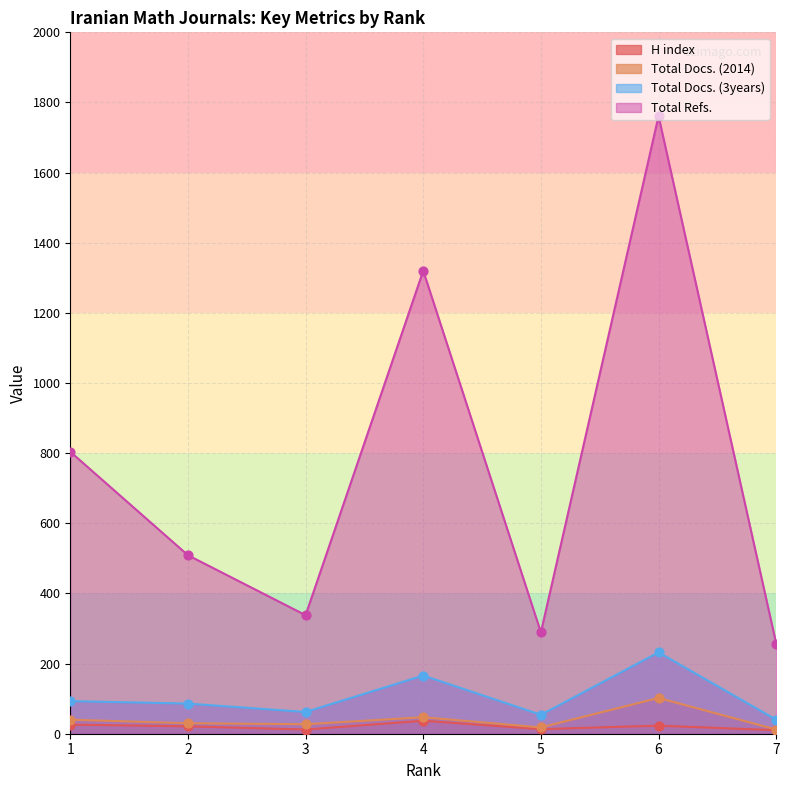

Which series reaches the maximum Y coordinate?

Total Refs.